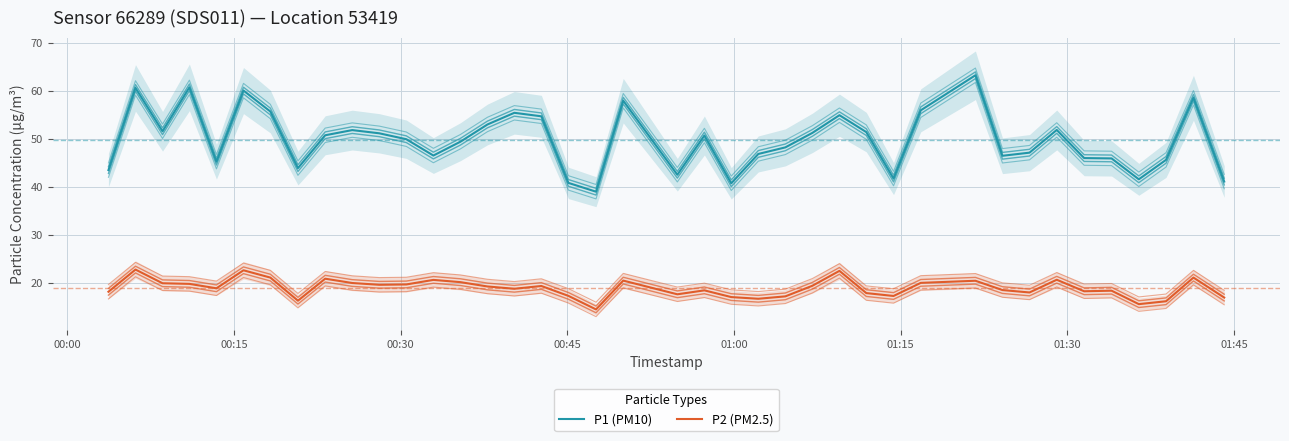

Which series has the largest total across all categories?

P1 (PM10)